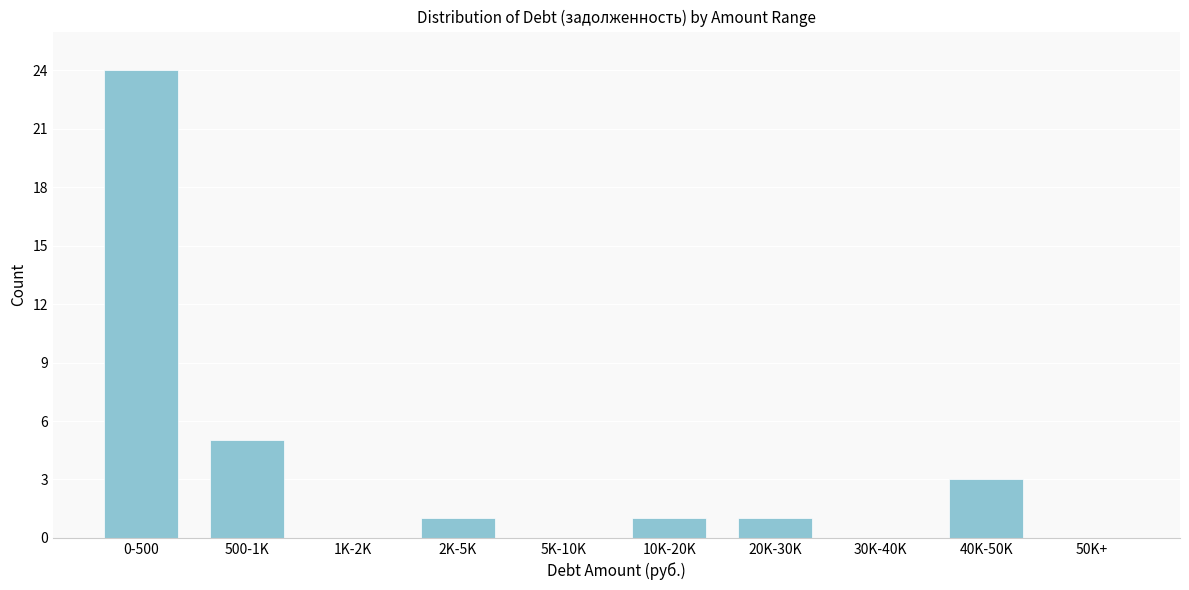

Reading right to left, what are all the values shown in this chart?

50K+=0	40K-50K=3	30K-40K=0	20K-30K=1	10K-20K=1	5K-10K=0	2K-5K=1	1K-2K=0	500-1K=5	0-500=24